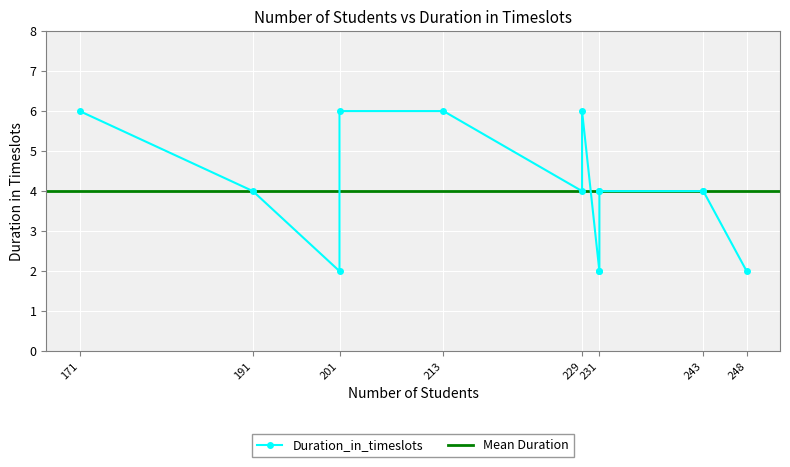

Which category has the lowest value across all series?

201